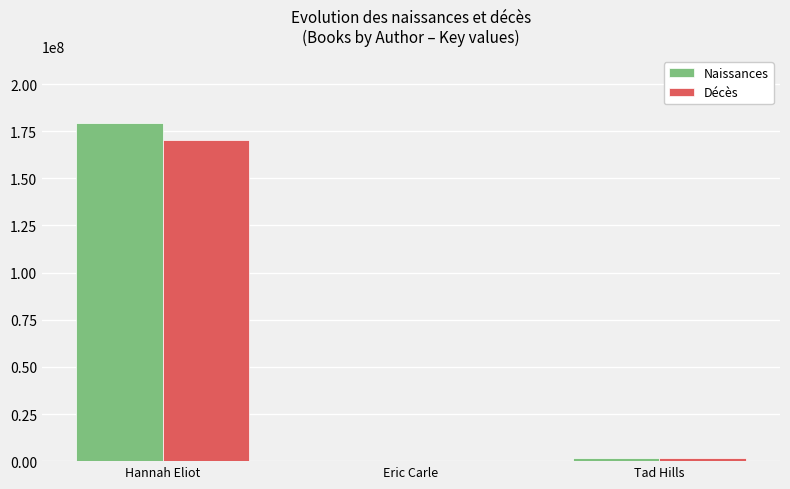

How many categories are shown in the chart?

3